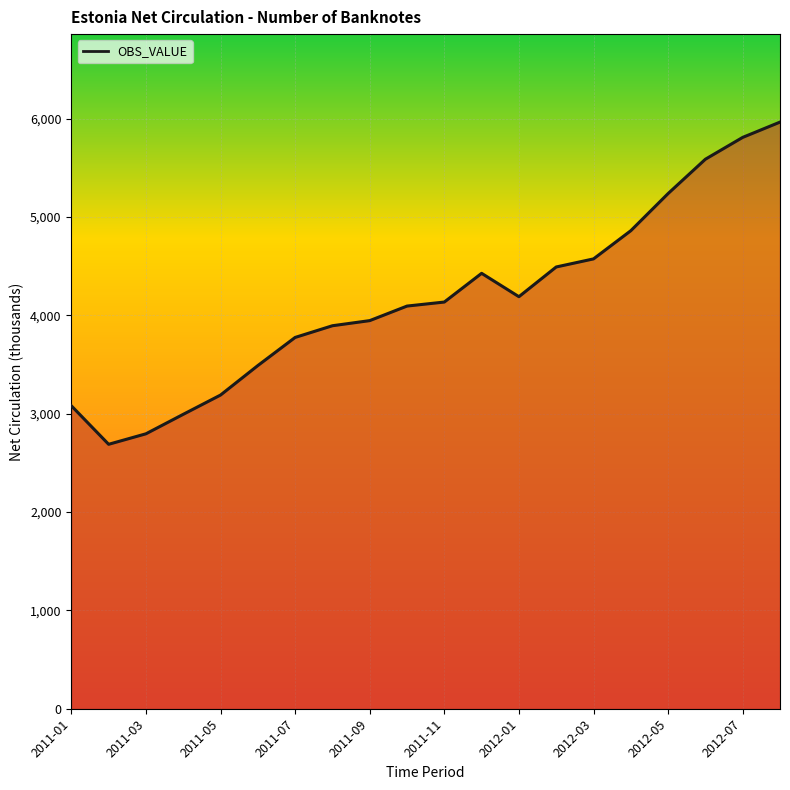

What is the difference between the maximum and minimum values?

3275.6